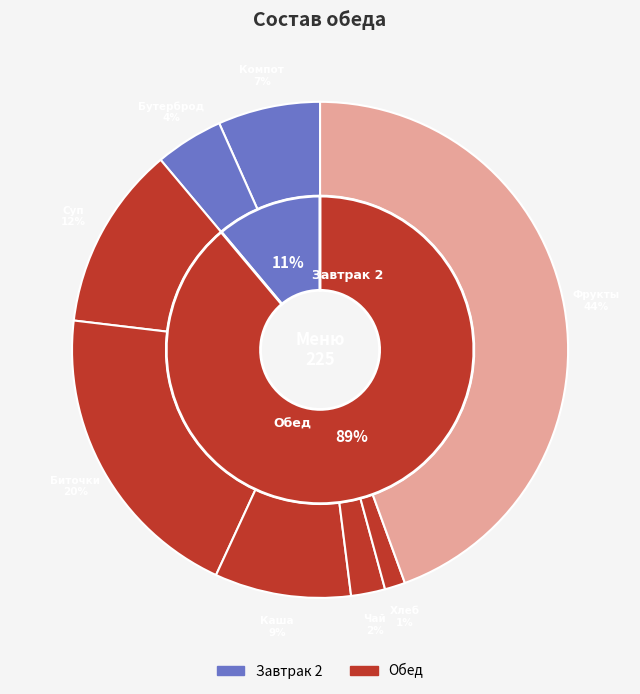

The Хлеб ржано-пшеничный slice represents 7% of the pie. True or false?

False